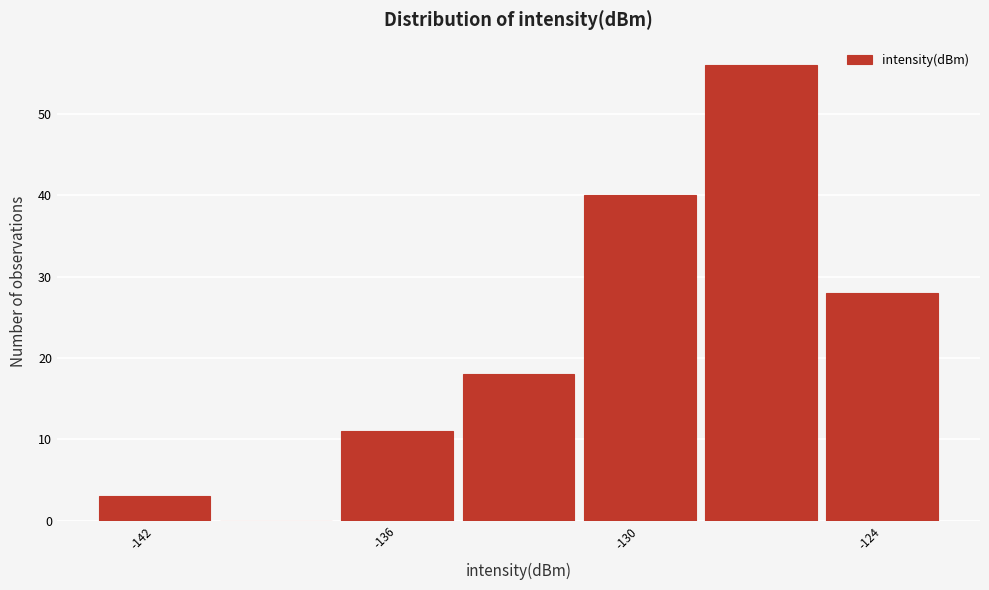

Read against the x-axis, roughly where is the centre of the tallest bar?

-127